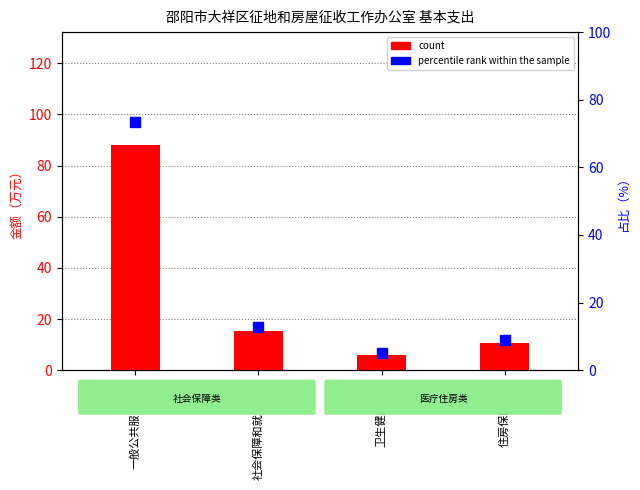

What is the value of the count bar at the 4th from the left?

10.6